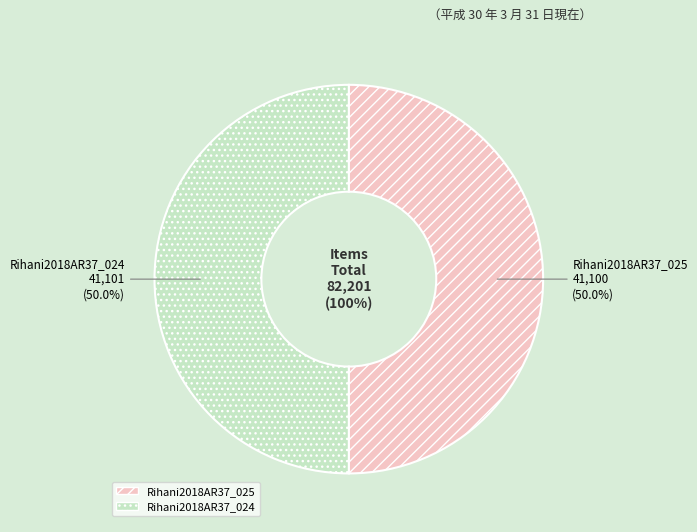

How many segments does this pie chart have?

2